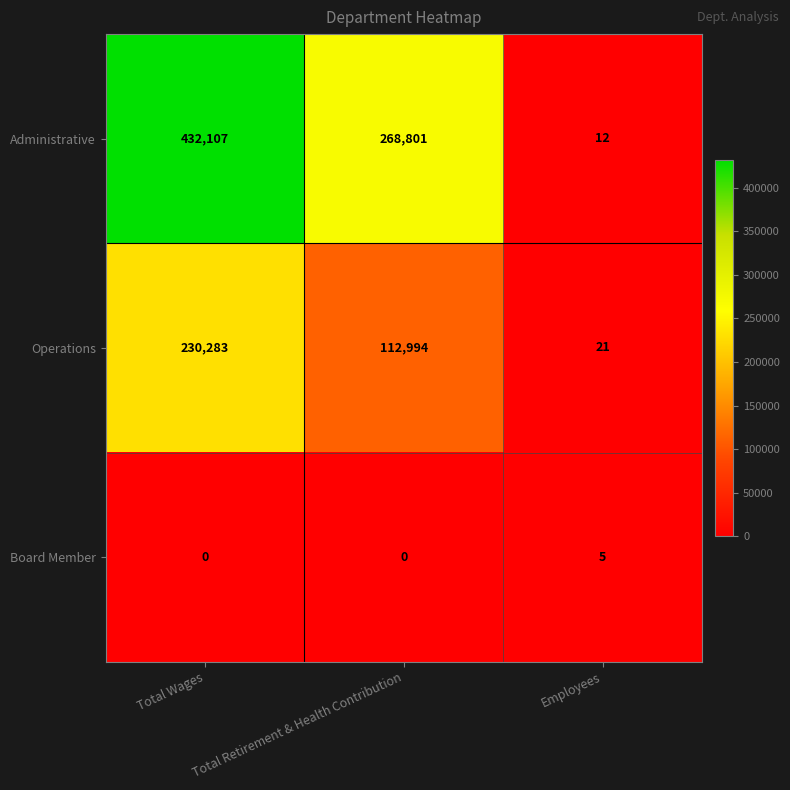

What is the average value of the Administrative series?

233640